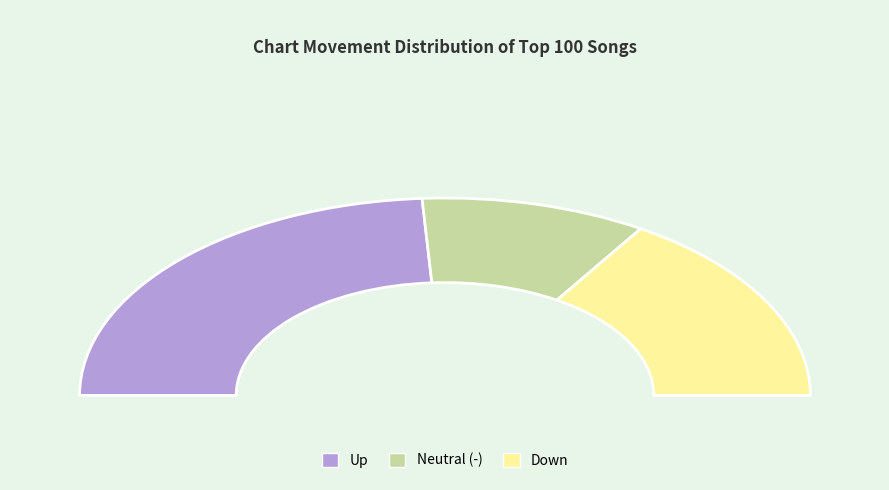

Does - represent more than half of the total?

No